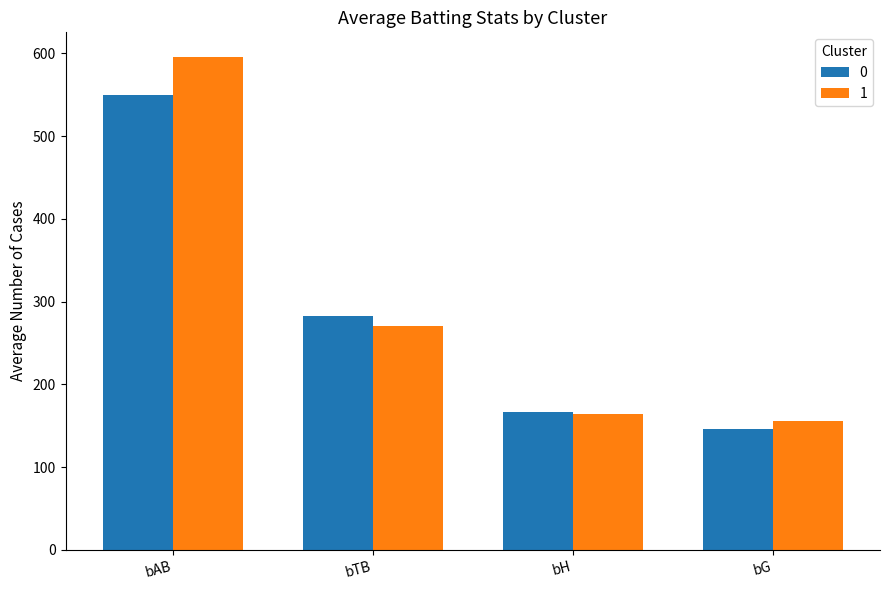

What is the spread (max minus min) of values at bAB?

45.6